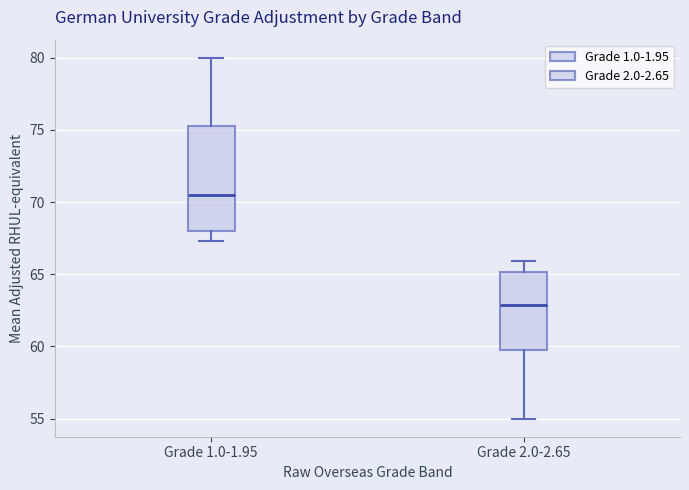

Which box has the lowest median line?

Grade 2.0-2.65